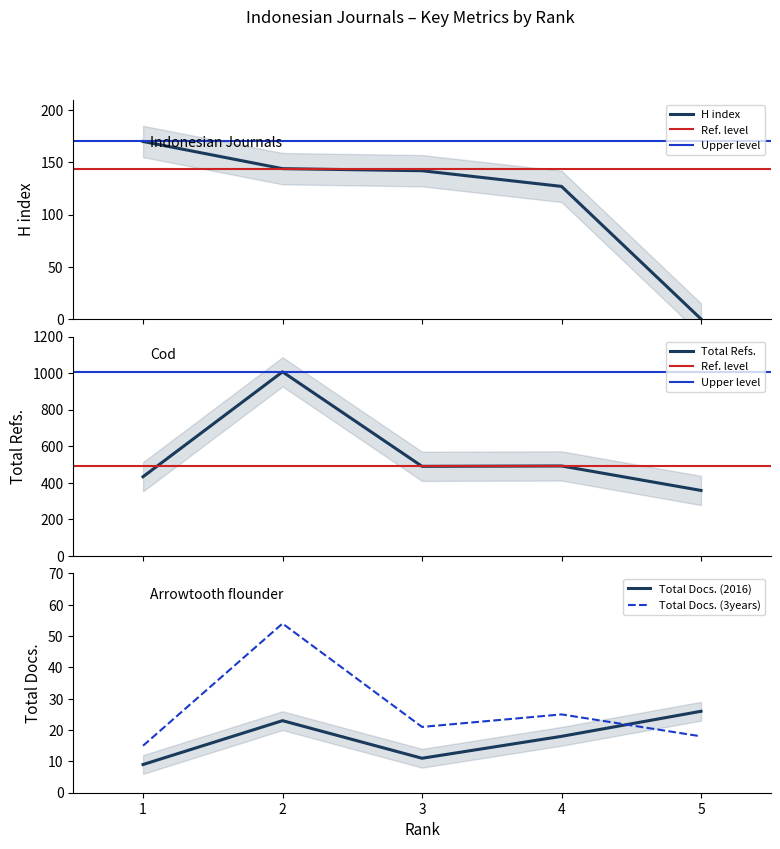

How many data points in Total Docs. (3years) are above 21?

2